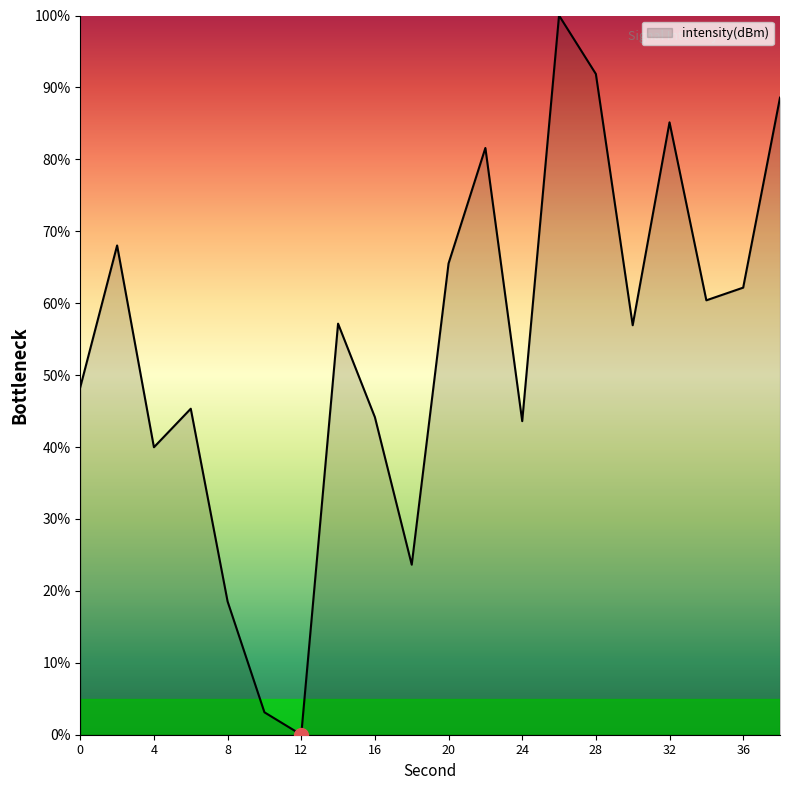

What is the maximum value shown in the chart?

100.0